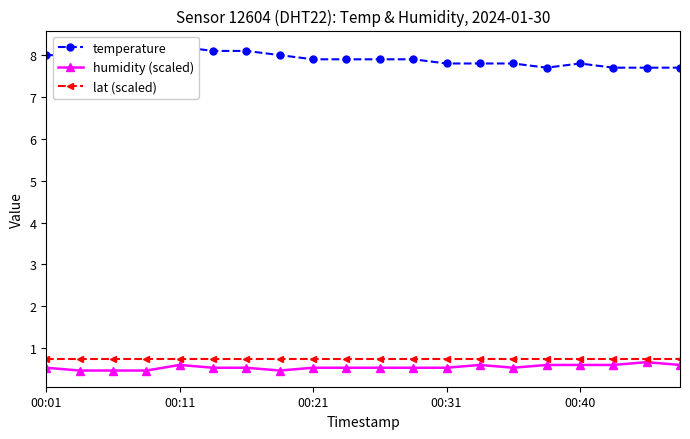

The lat (scaled) series shows 0.8 at 00:31. True or false?

True